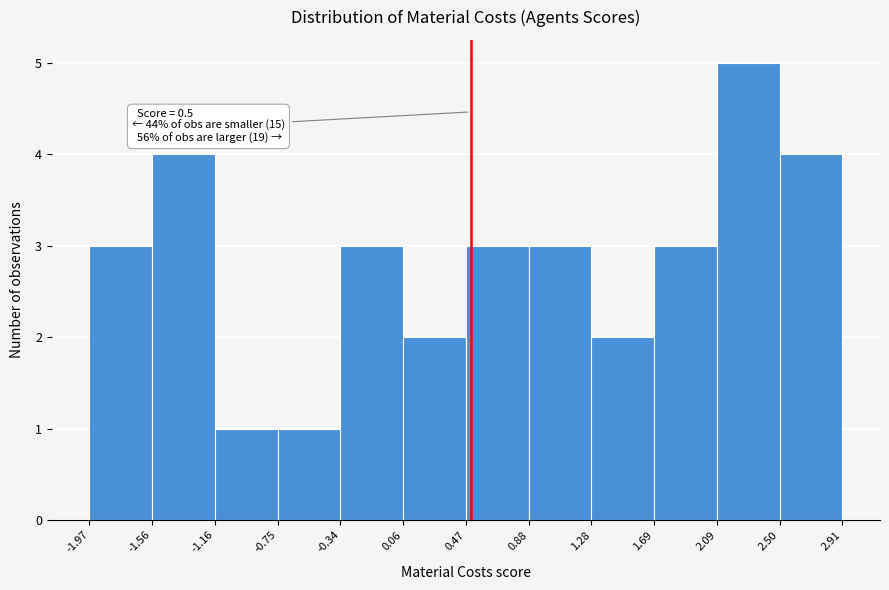

Which range on the x-axis has the tallest bar?

2.09 to 2.50